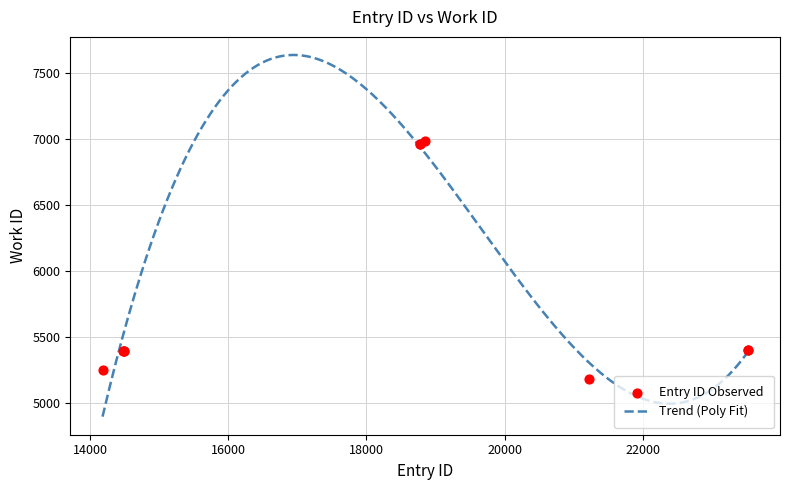

Between 18847 and 18780, which is larger?

18847